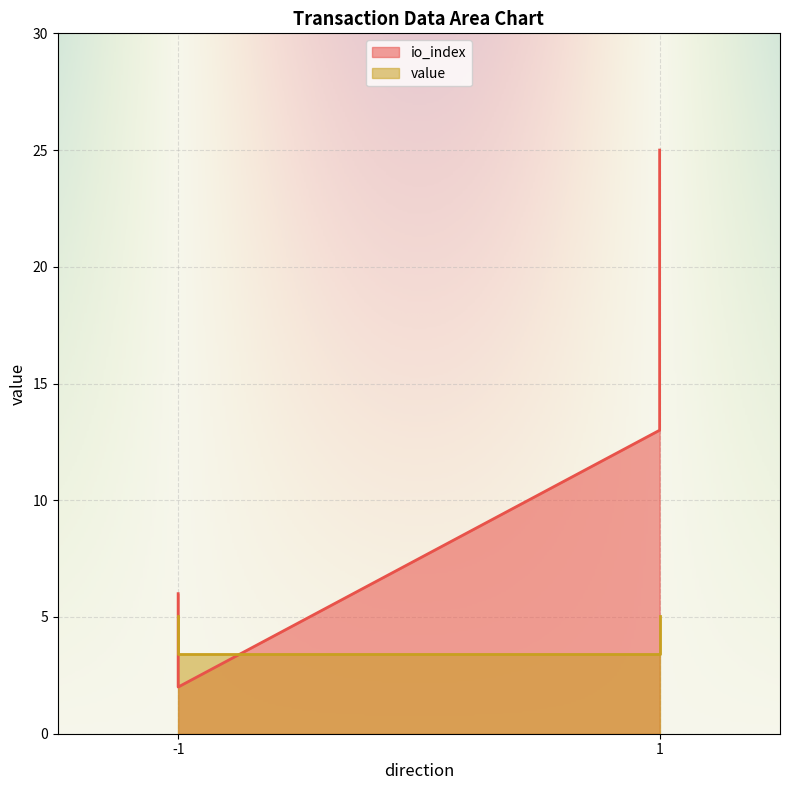

How many lines are shown in the chart?

2